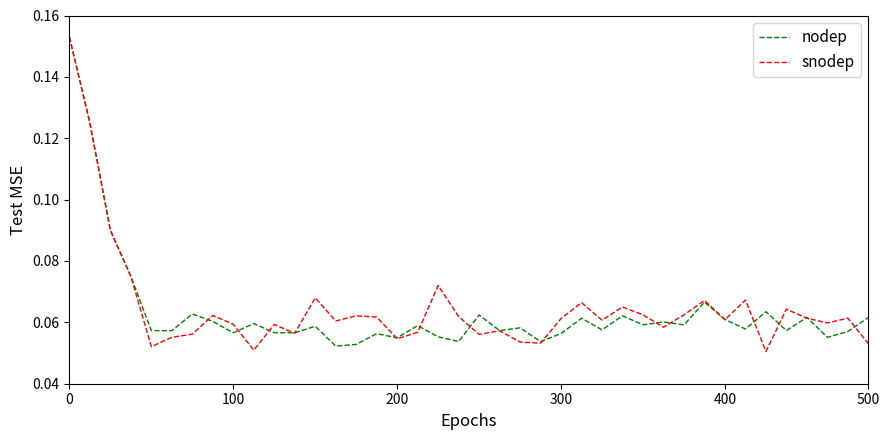

How many distinct data groups are displayed?

2